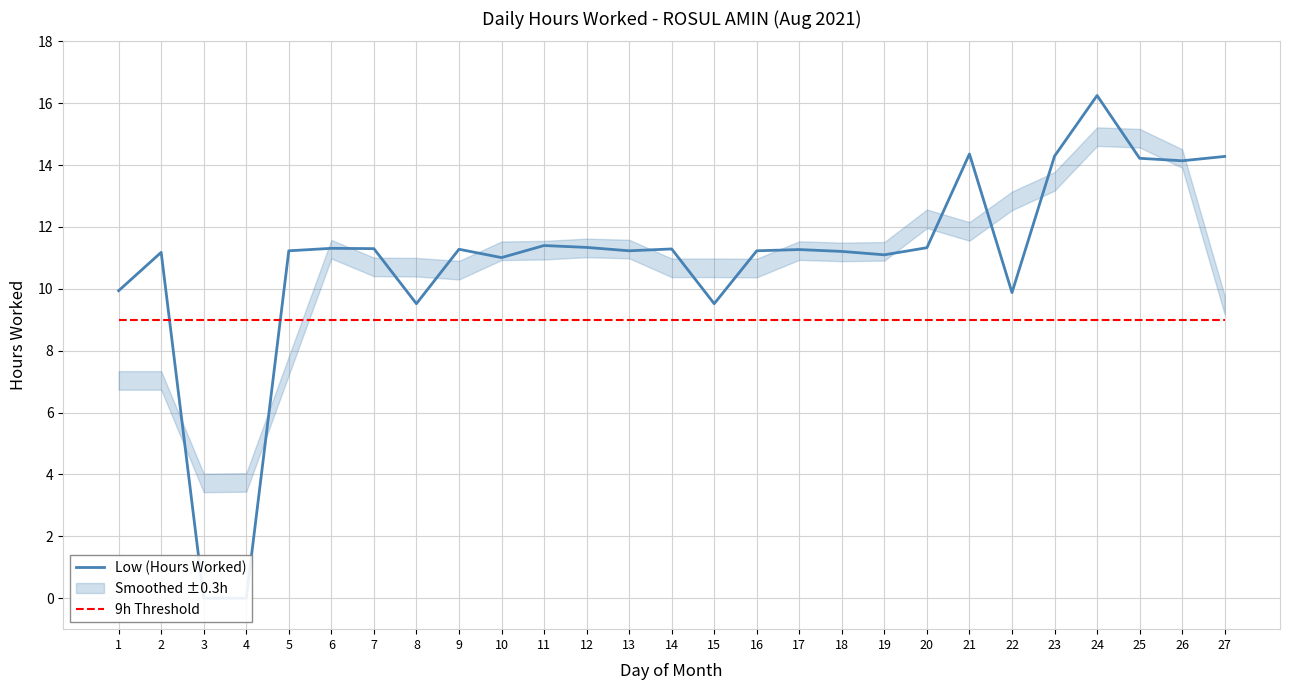

What is the greatest value displayed?

16.2